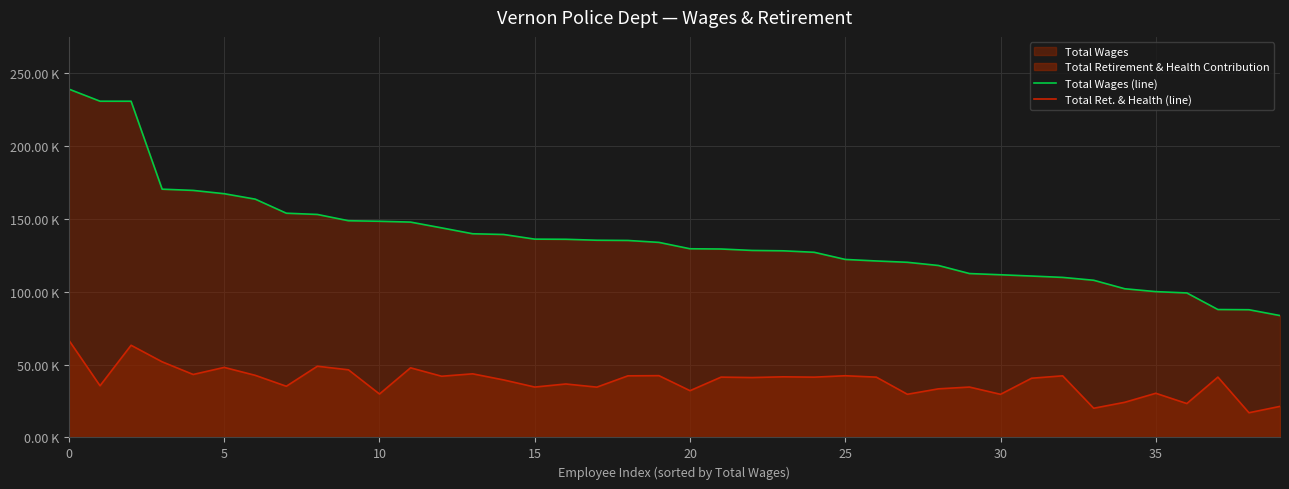

True or false: Total Wages (line) and Total Ret. & Health (line) intersect in this chart.

False